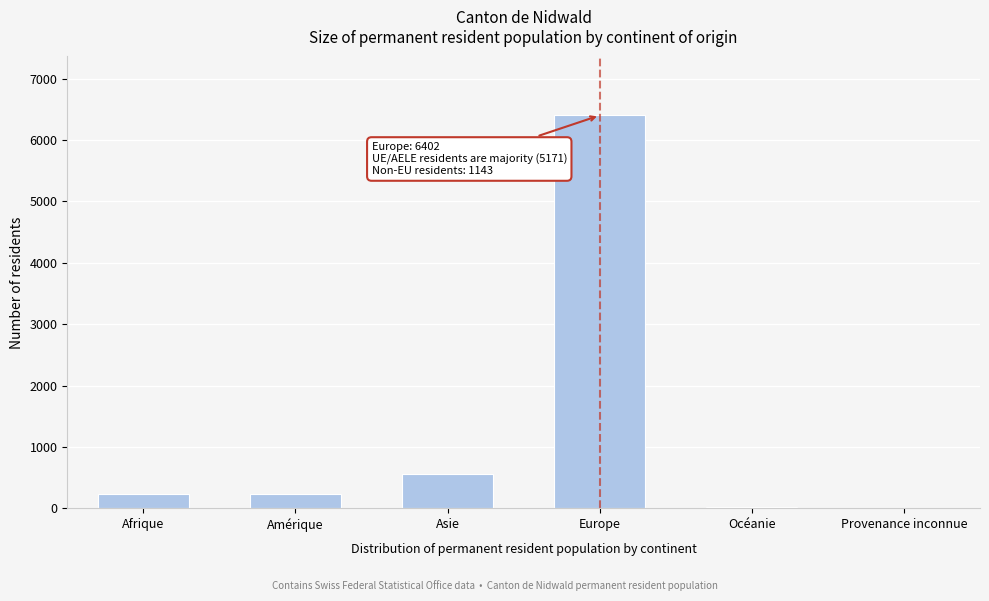

True or false: the data shows 236 at Amérique.

True